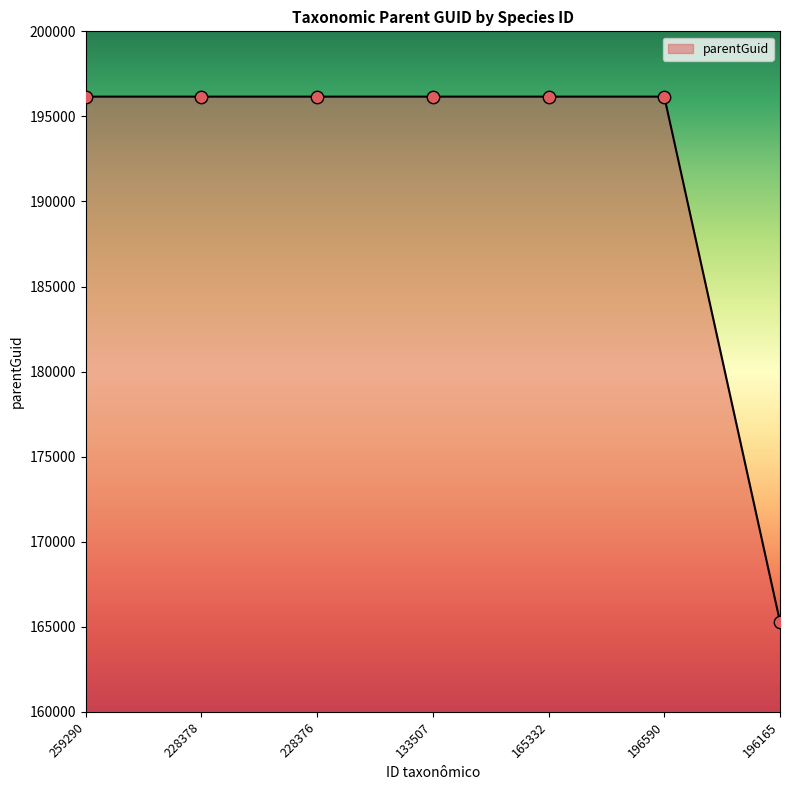

Approximately how many times larger is the value at 133507 compared to 228378?

1.0